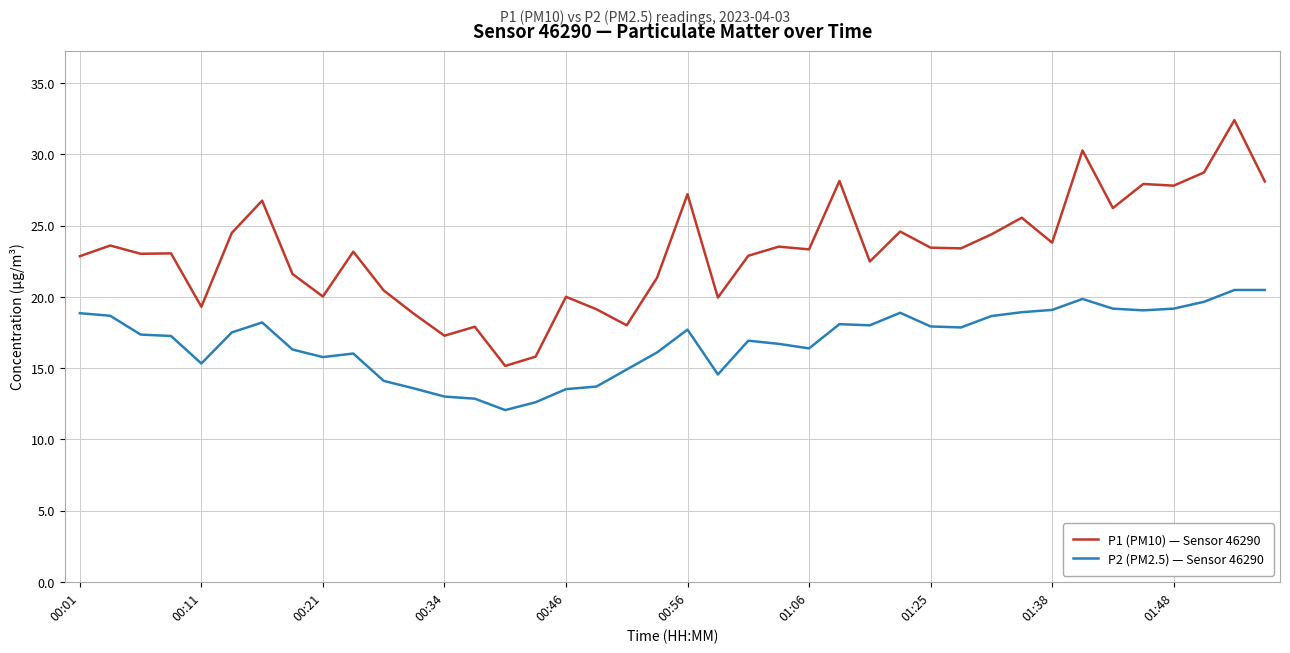

Does the chart have visible grid lines?

Yes